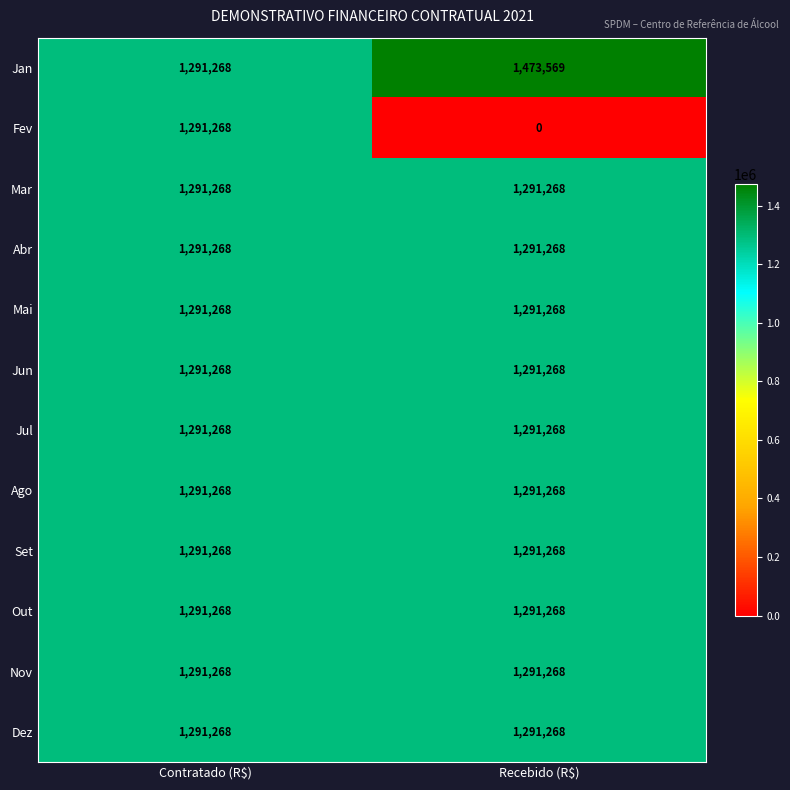

What is the total value across all series at Contratado (R$)?

15495216